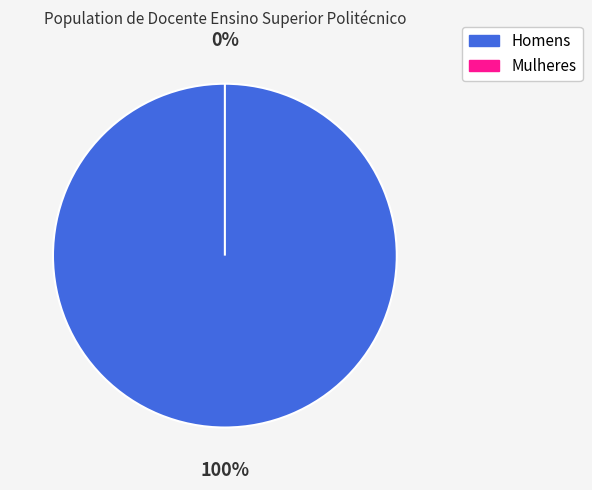

Is there any slice that represents more than half of the pie?

Yes